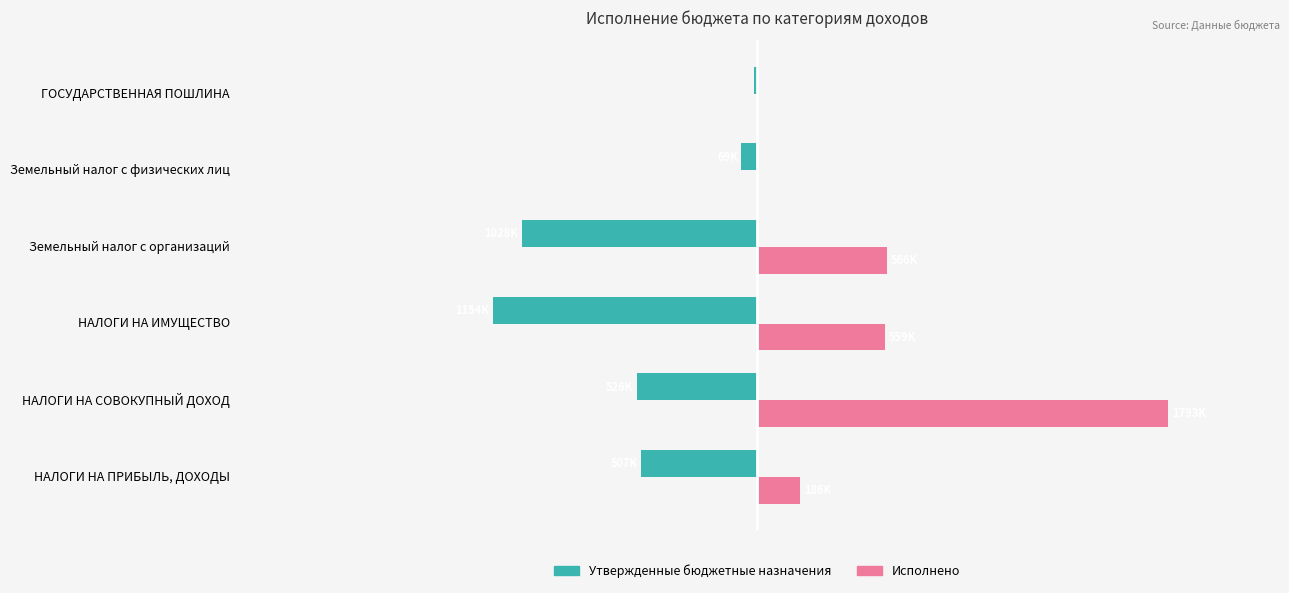

What are all the series names shown in the legend?

Утвержденные бюджетные назначения, Исполнено